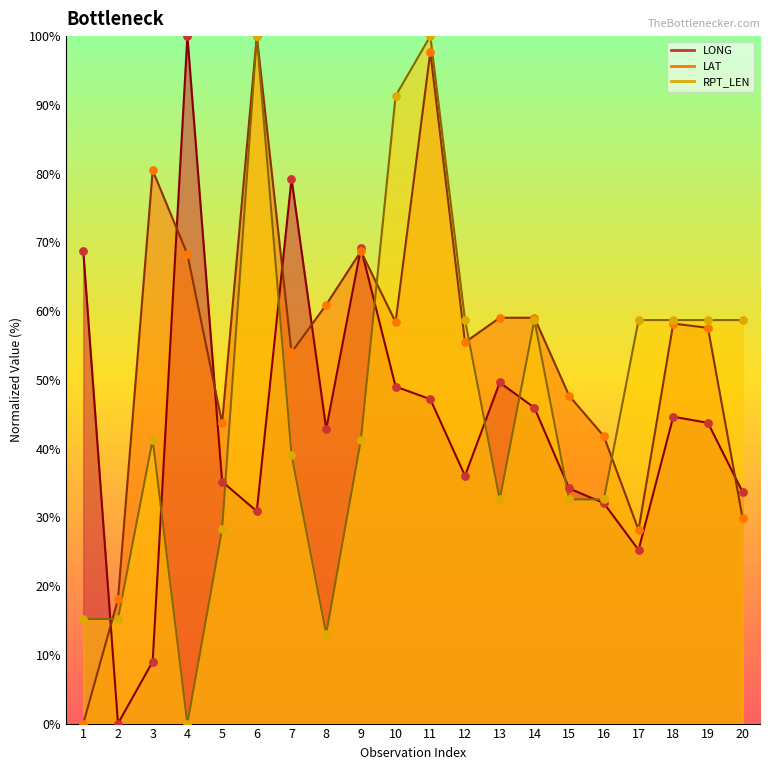

At which category is the sum across all series the highest?

11